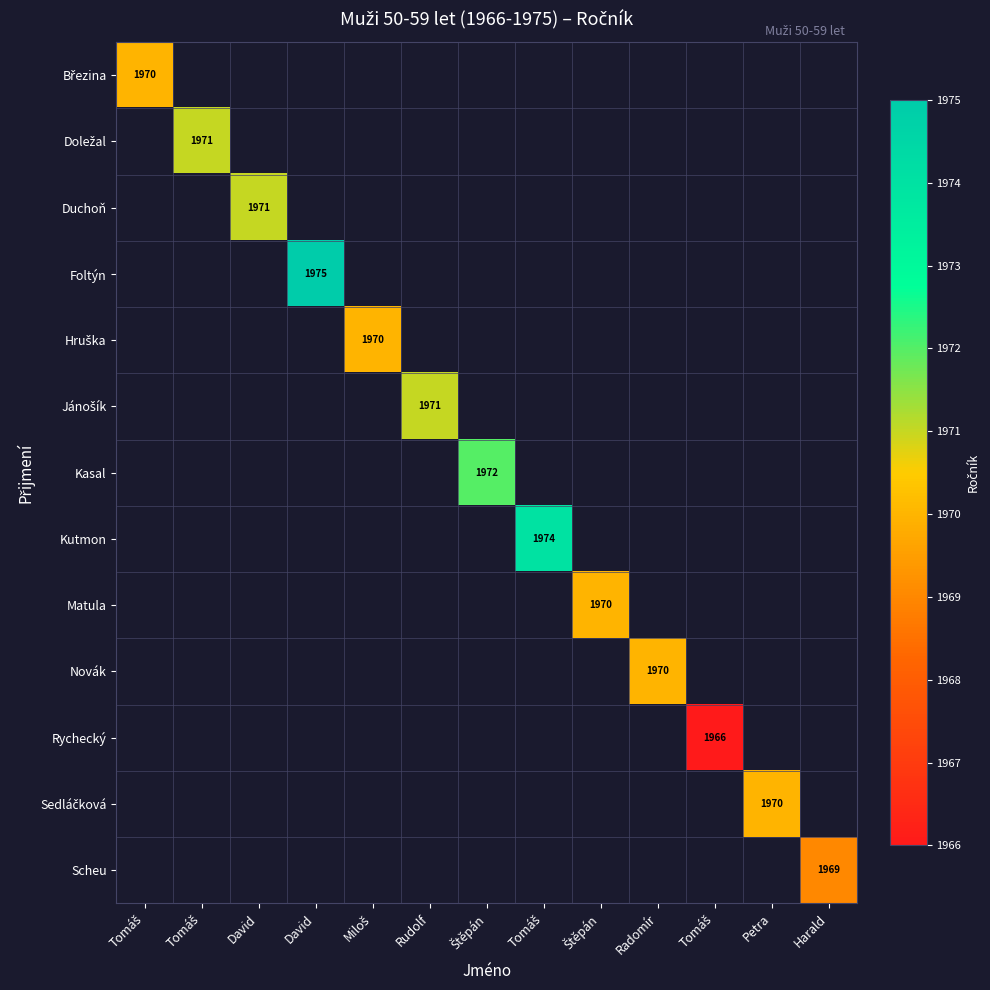

Which has a higher value, Štěpán or Radomír?

Radomír